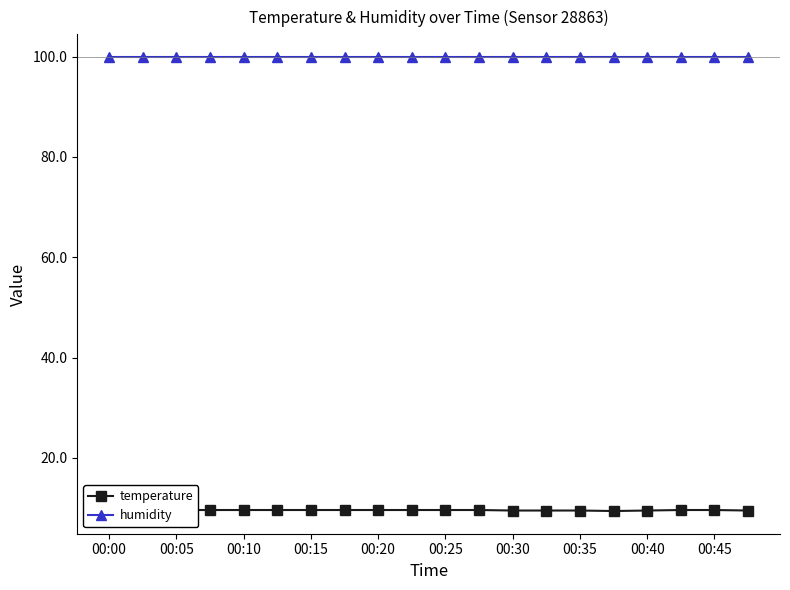

True or false: temperature and humidity intersect in this chart.

False